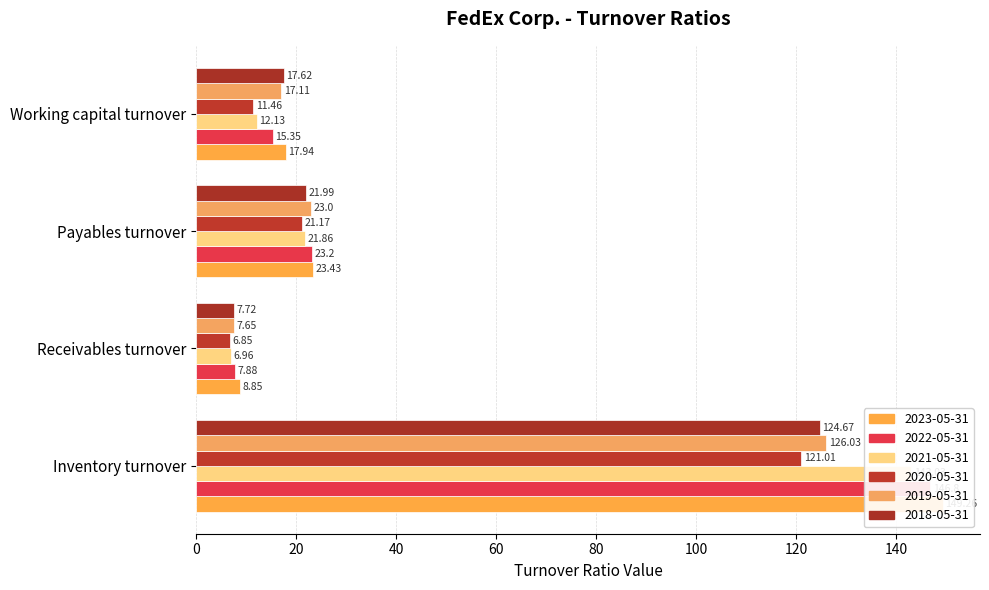

Are the bars grouped side by side (vs. stacked)?

Yes